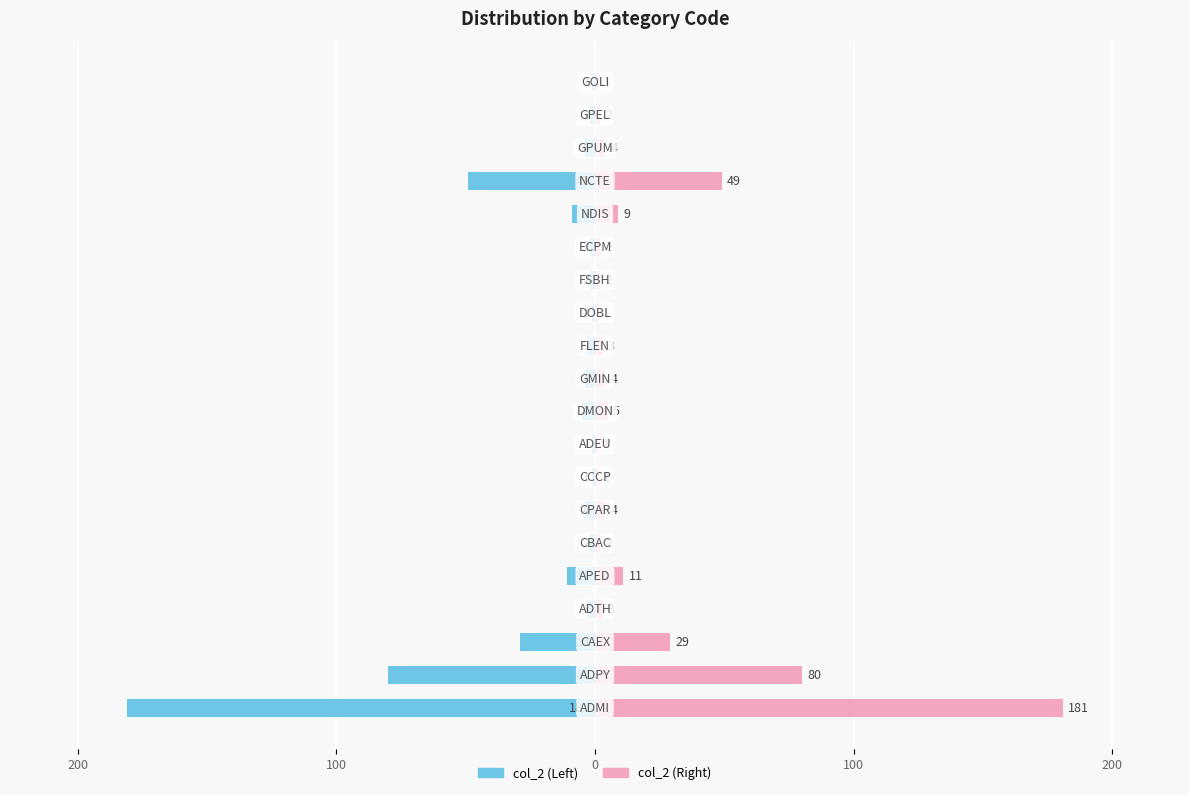

What are all the series names shown in the legend?

col_2 (Left), col_2 (Right)